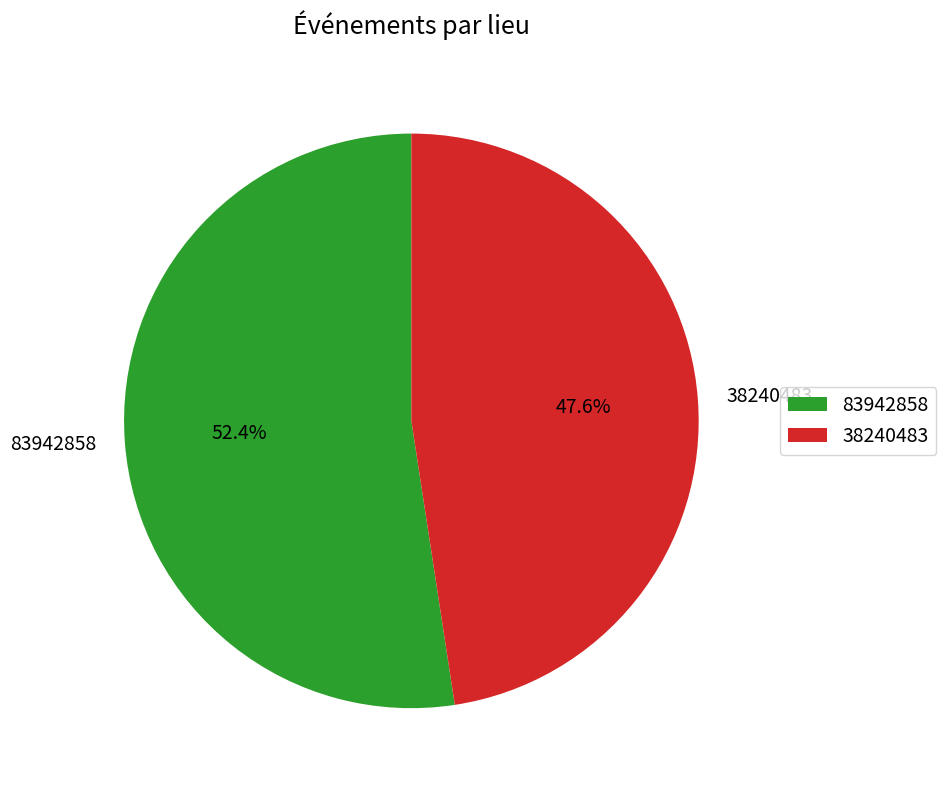

Approximately how many times larger is the value at 38240483 compared to 83942858?

0.9